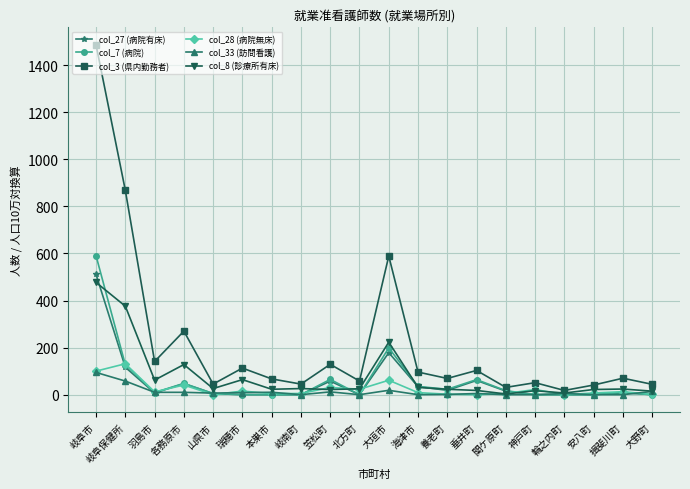

What is the average value of the col_3 (県内勤務者) series?

216.7